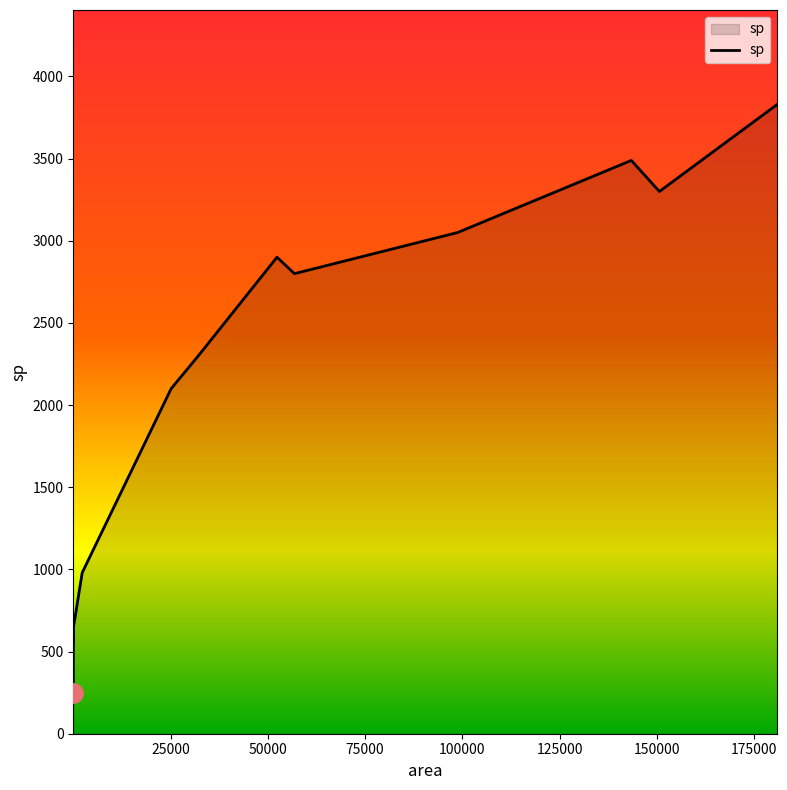

What is the greatest value displayed?

3830